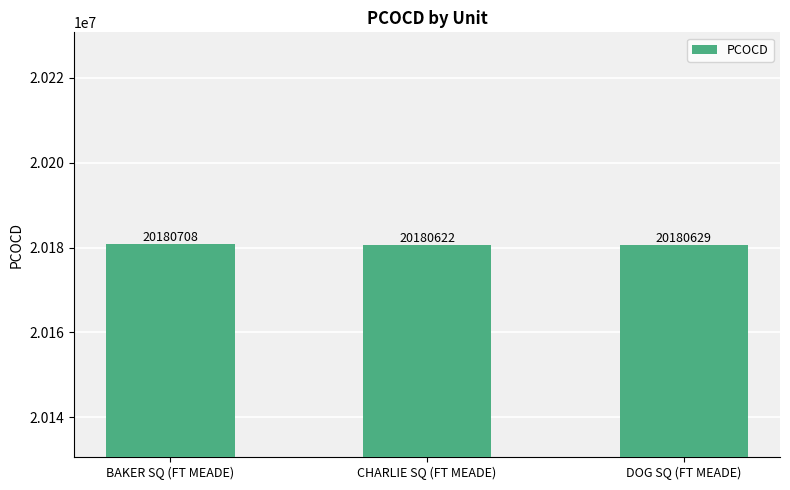

Which category has the highest value across all series?

BAKER SQ (FT MEADE)